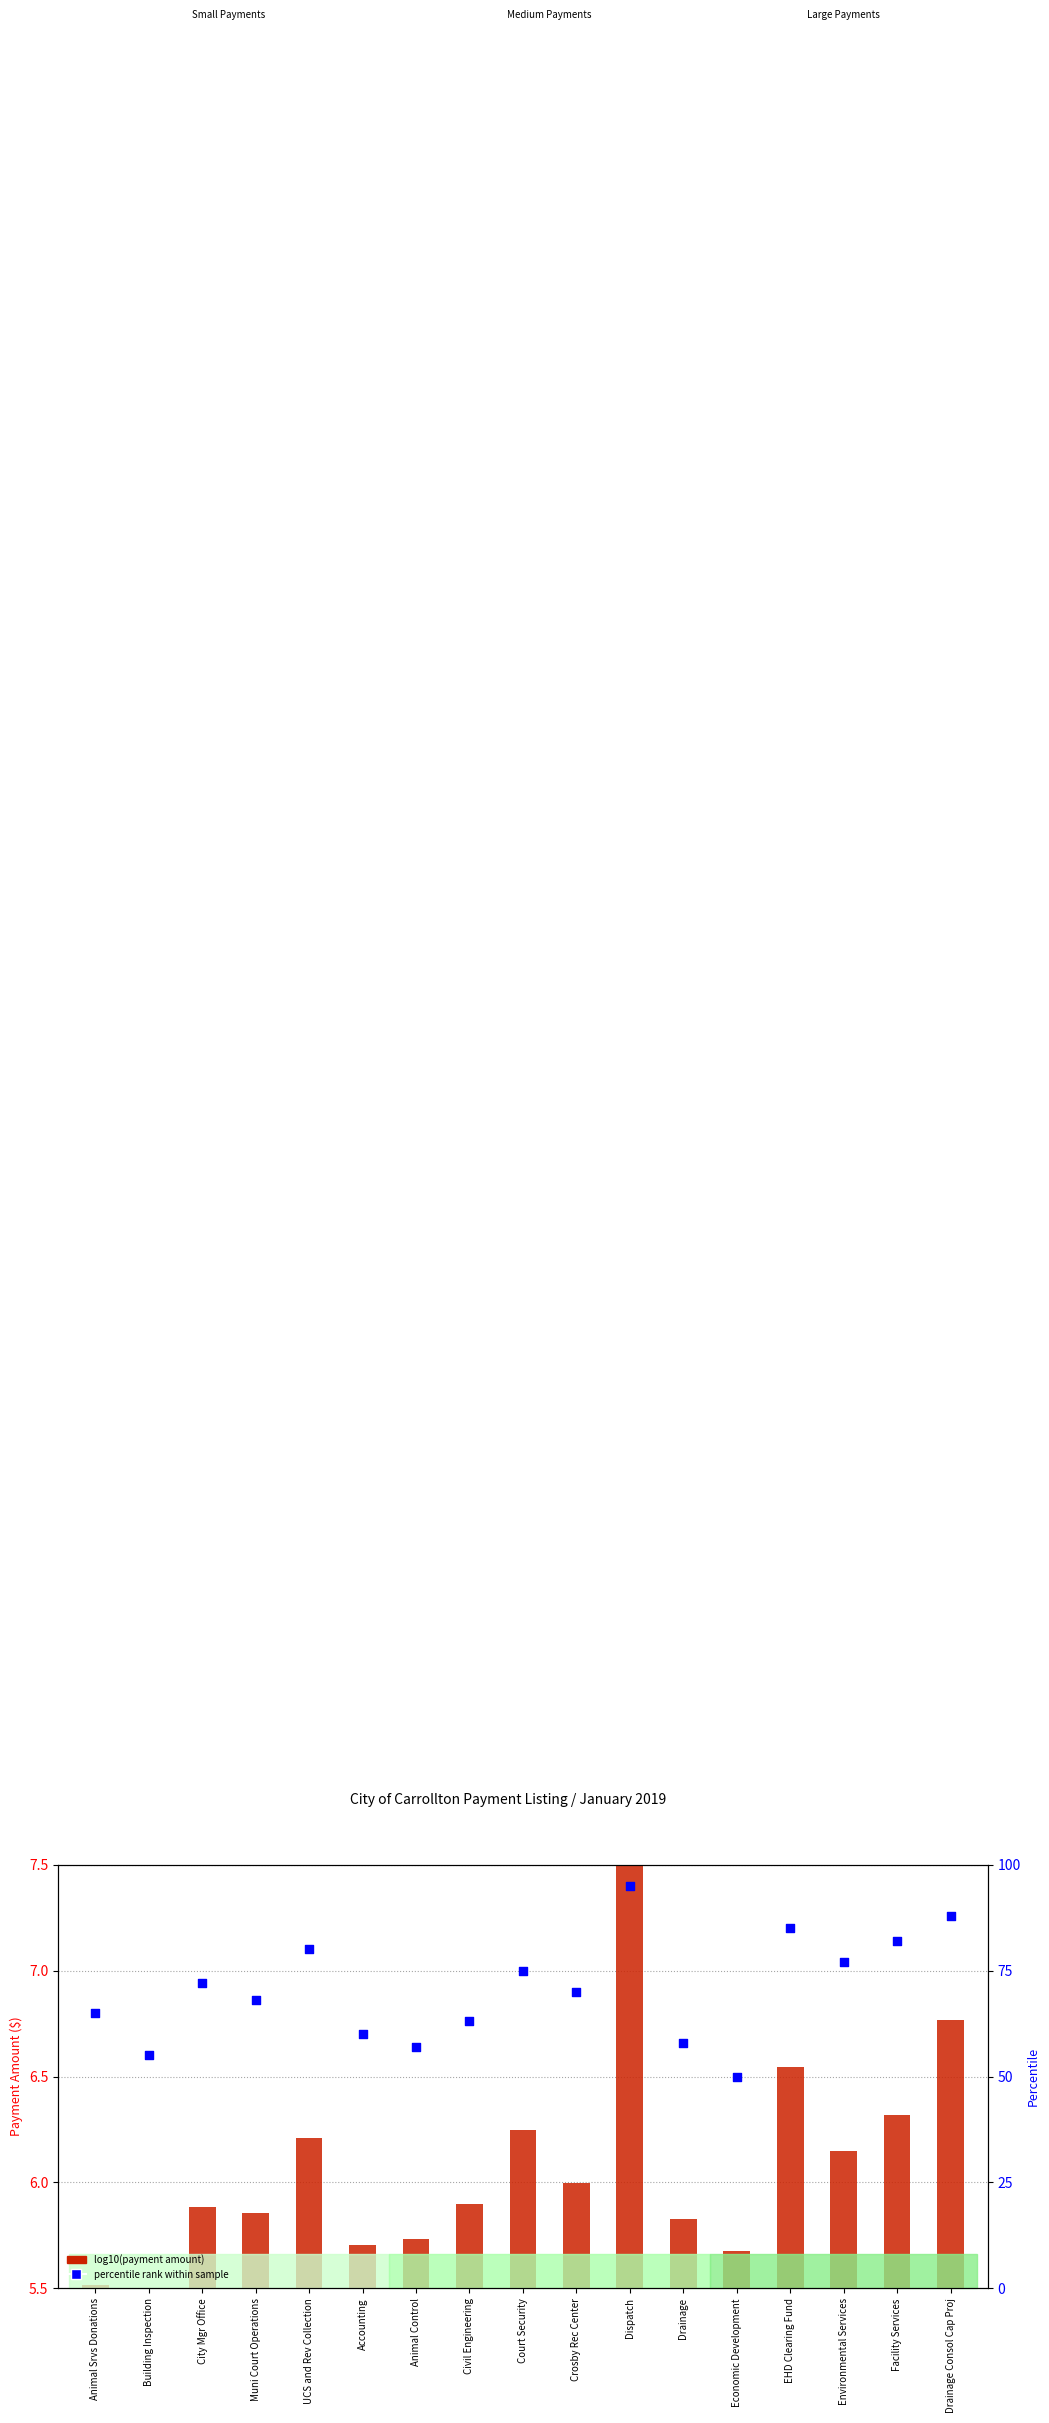

Which series has the largest total across all categories?

percentile rank within sample